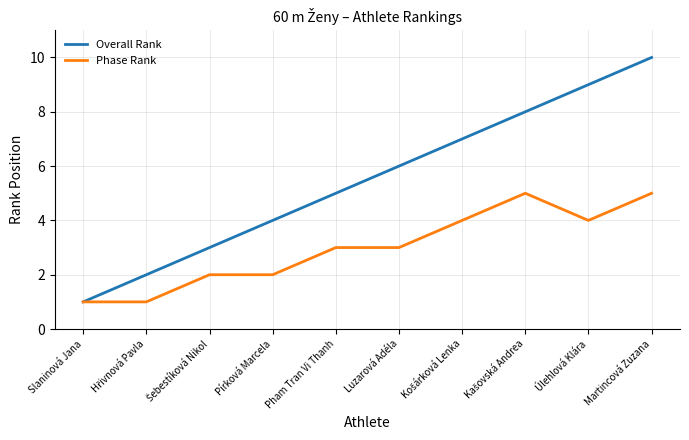

What is the average value of the Overall Rank series?

6